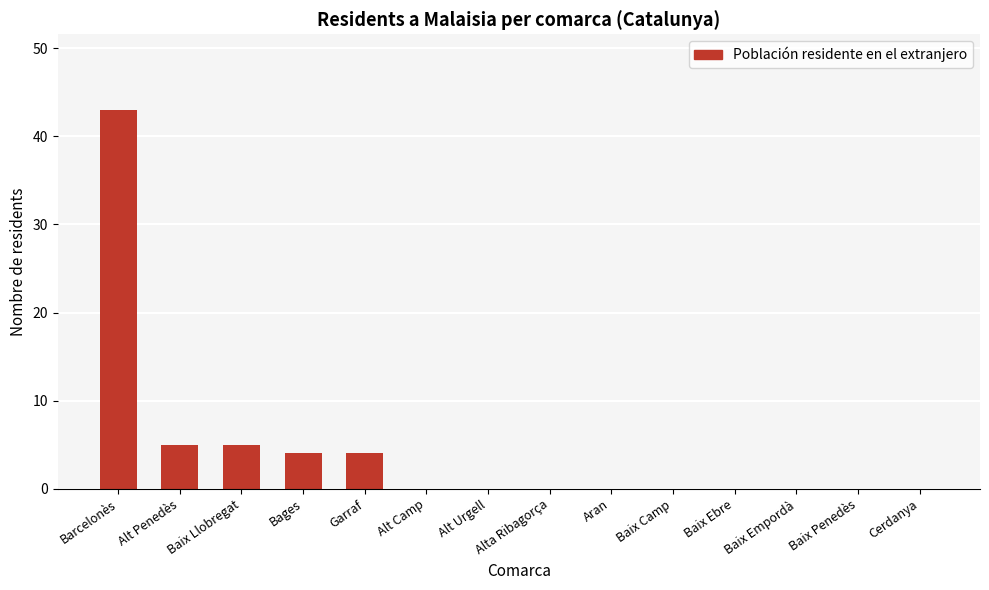

What is the maximum value shown in the chart?

43